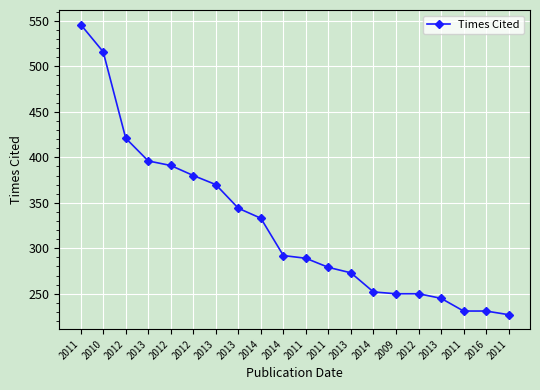

How many series are shown in this chart?

1